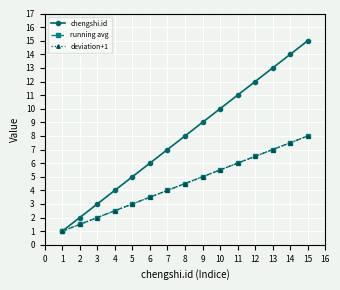

True or false: chengshi.id and deviation+1 cross at least once.

False